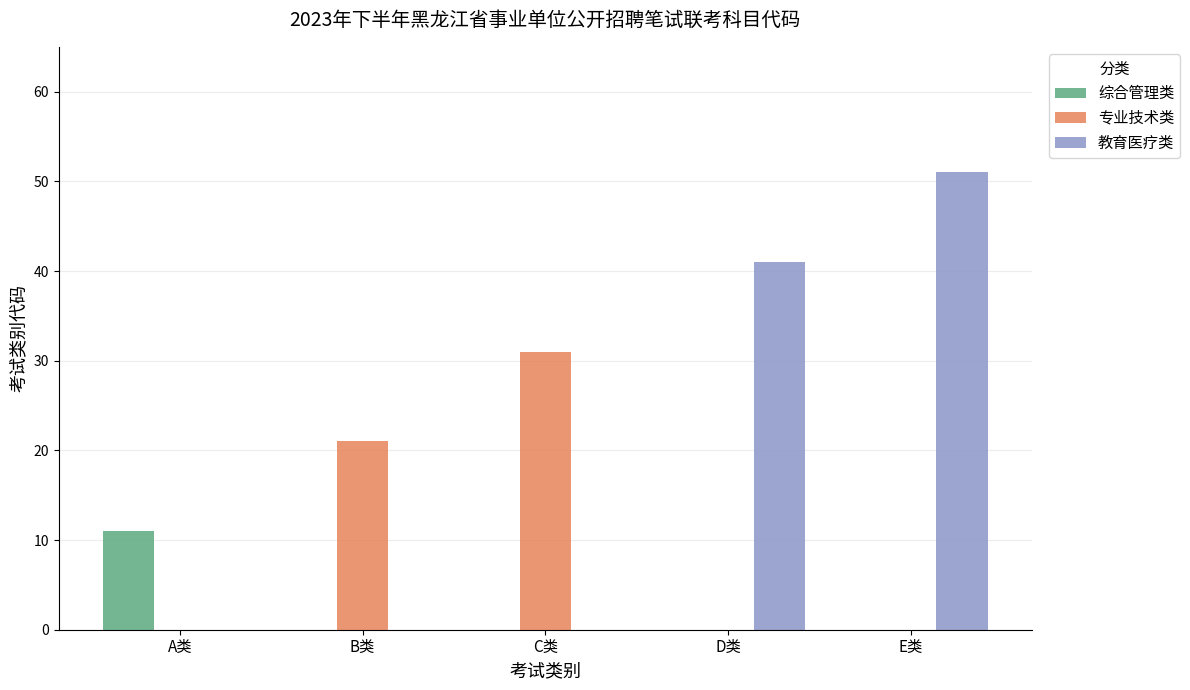

What value does the 教育医疗类 series have at E类, to the nearest 10?

50